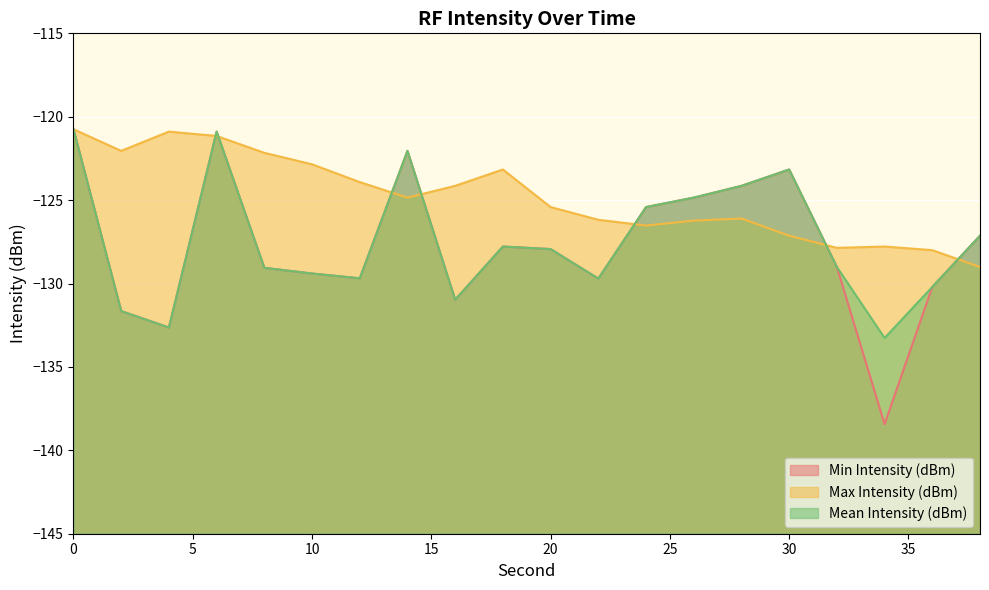

Between 34 and 18, which is larger?

18